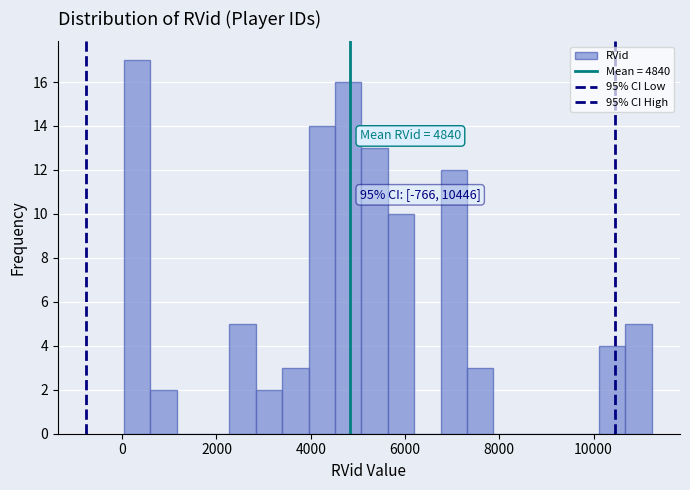

Around what value on the x-axis is the tallest bar? Give the approximate position of its centre, as read against the axis.

400